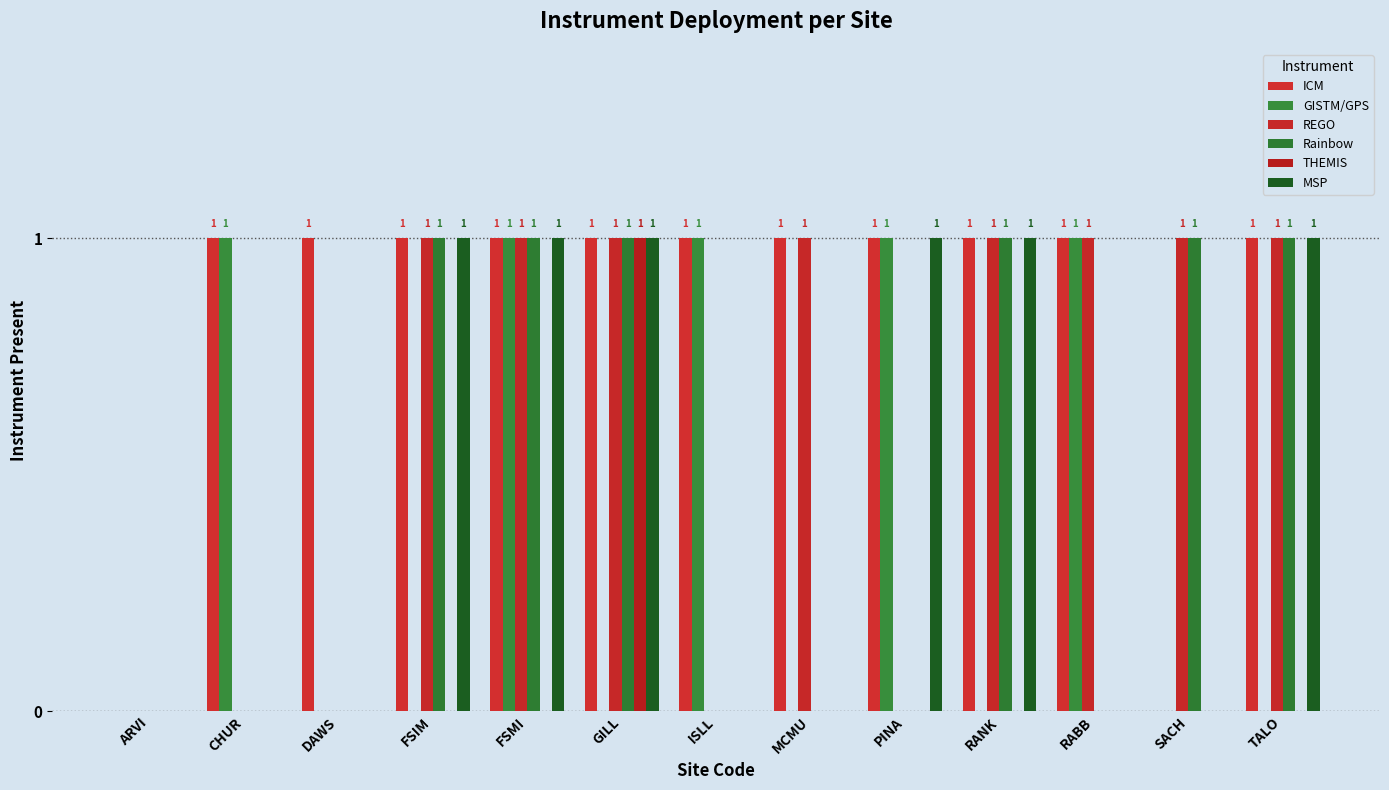

What is the value of the ICM bar at the 6th from the left?

1